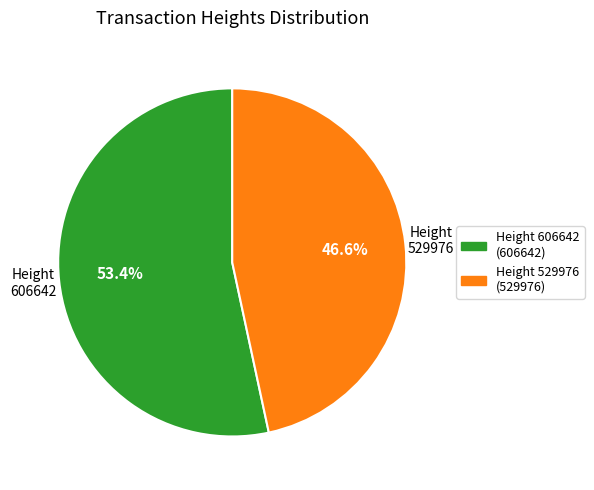

What is the ratio of the value at Height 606642 (606642) to the value at Height 529976 (529976)?

1.1